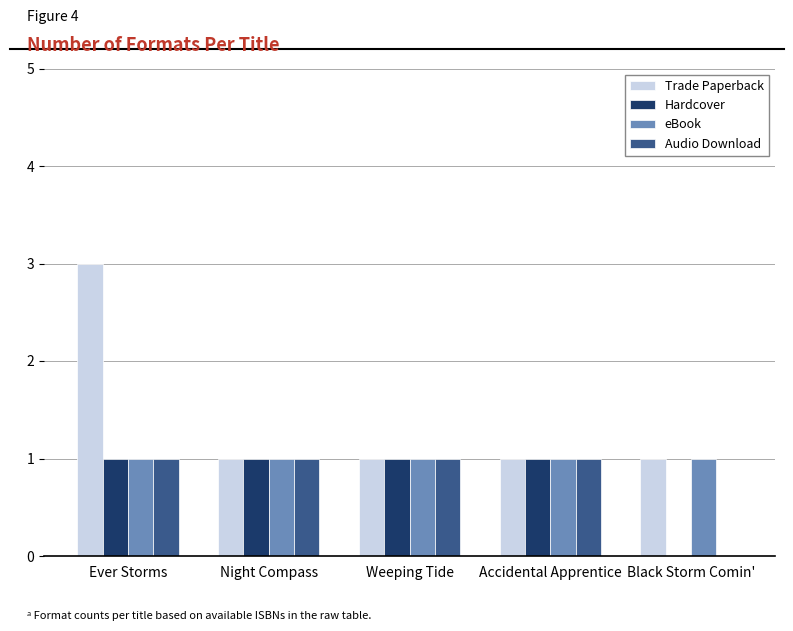

What is the greatest value displayed?

3